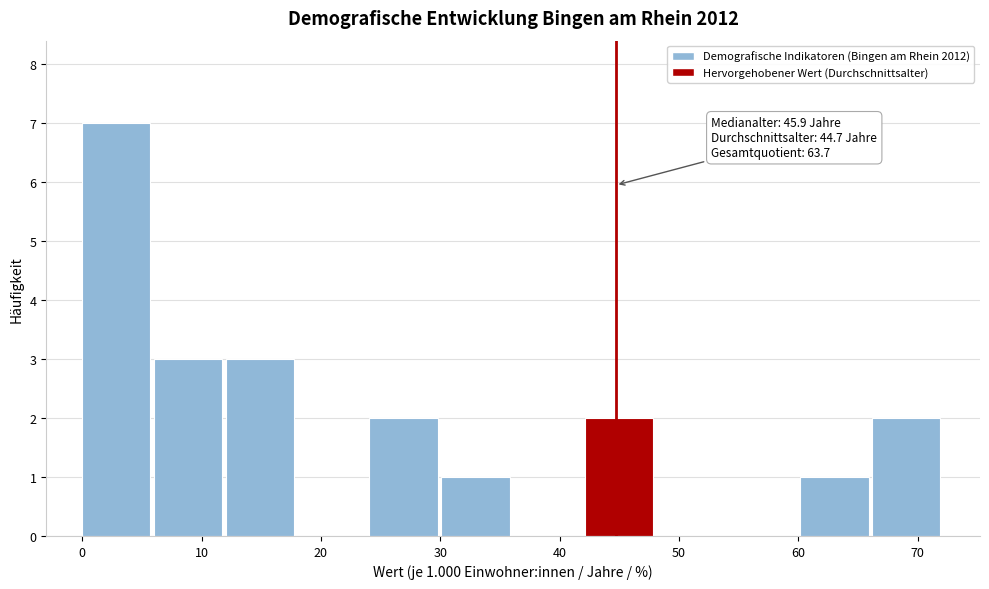

Over which range of the x-axis is the bar tallest?

0 to 6